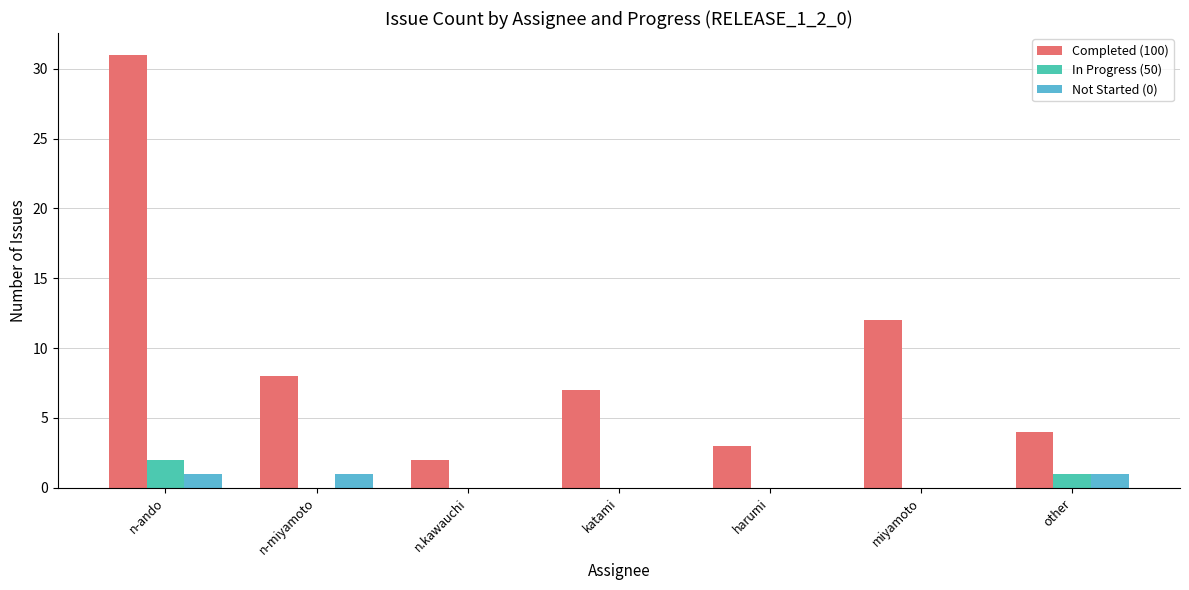

Count the number of data series in this chart.

3